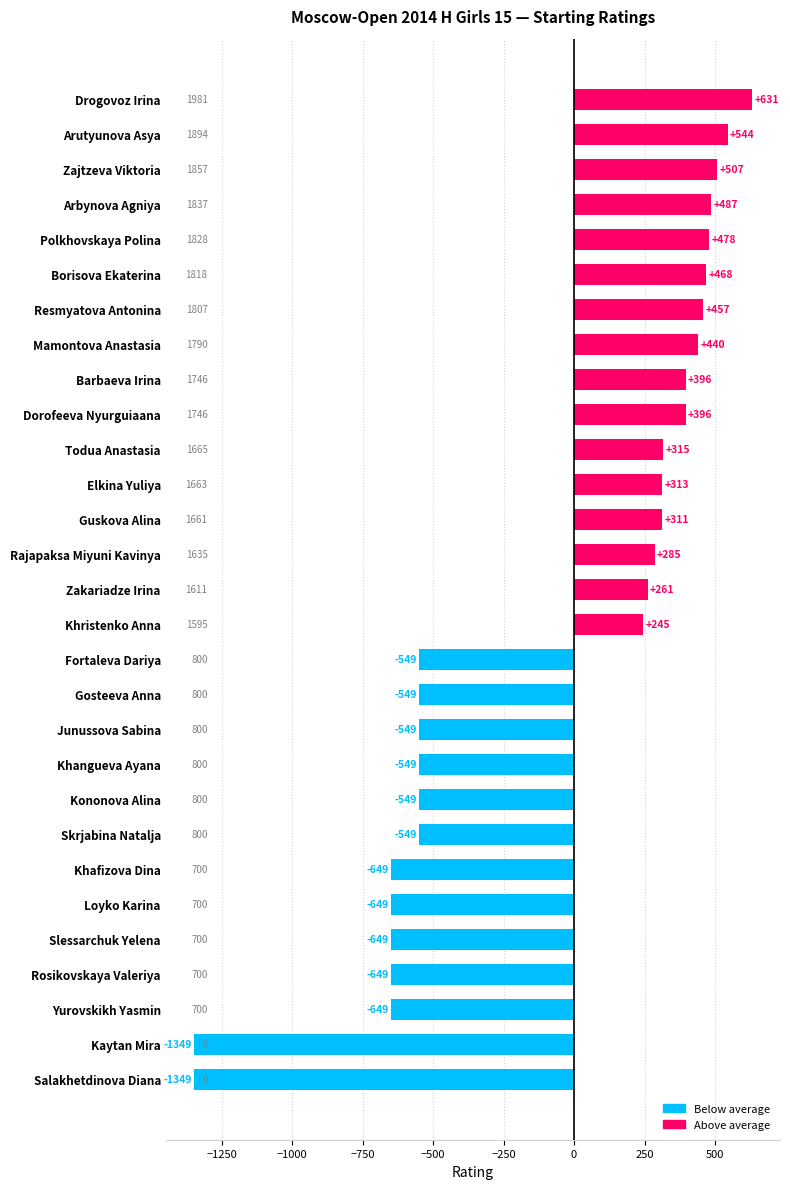

What is the difference between the maximum and minimum values?

1981.0